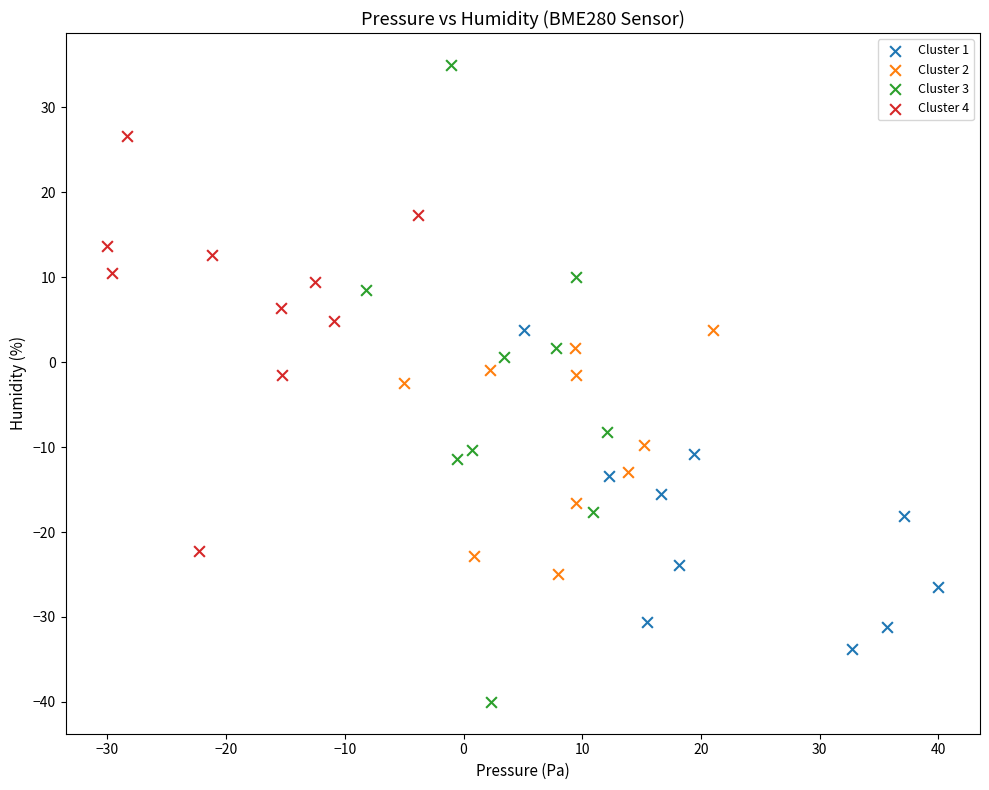

What are all the series names shown in the legend?

Cluster 1, Cluster 2, Cluster 3, Cluster 4